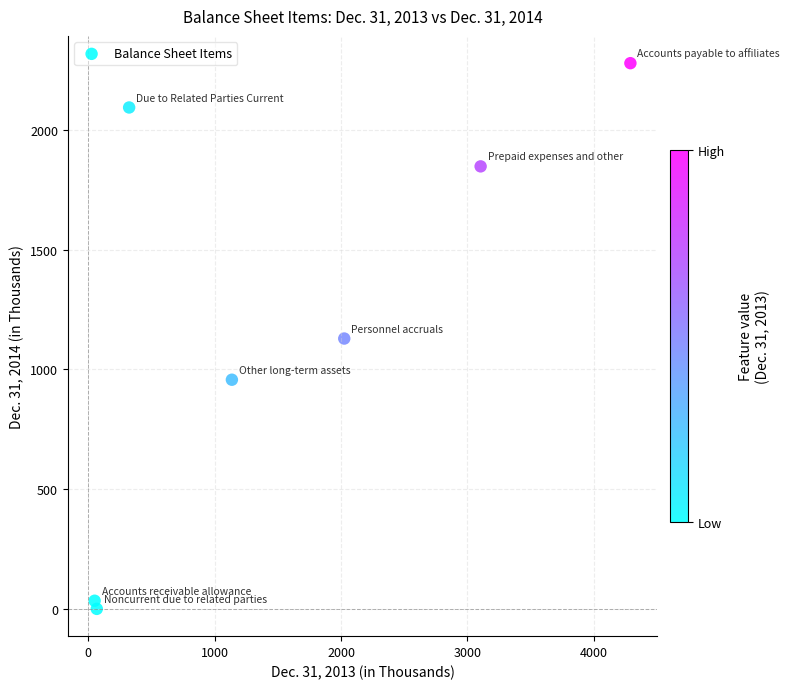

What is the average X value?

1571